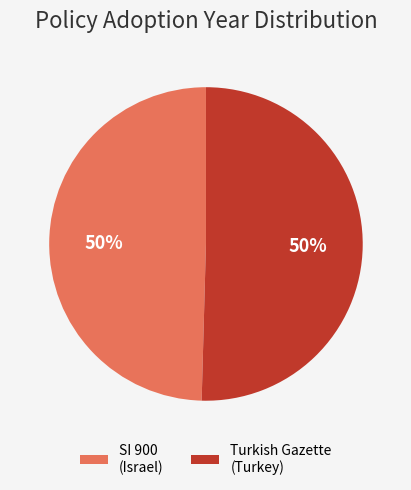

What percentage is the SI 900 (Israel) slice, to the nearest percent?

50%